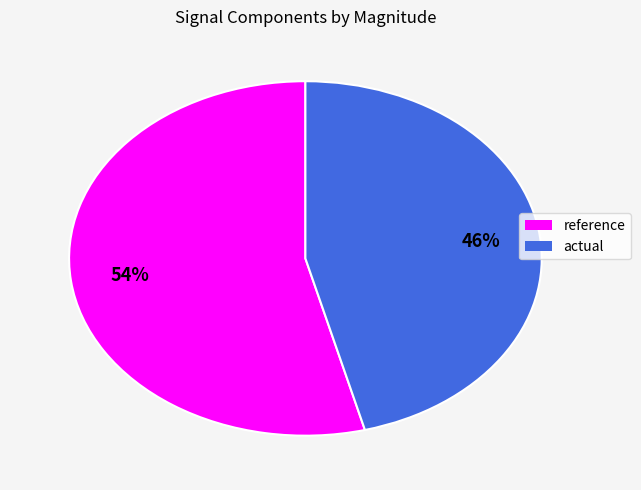

Count the number of slices in the pie.

2